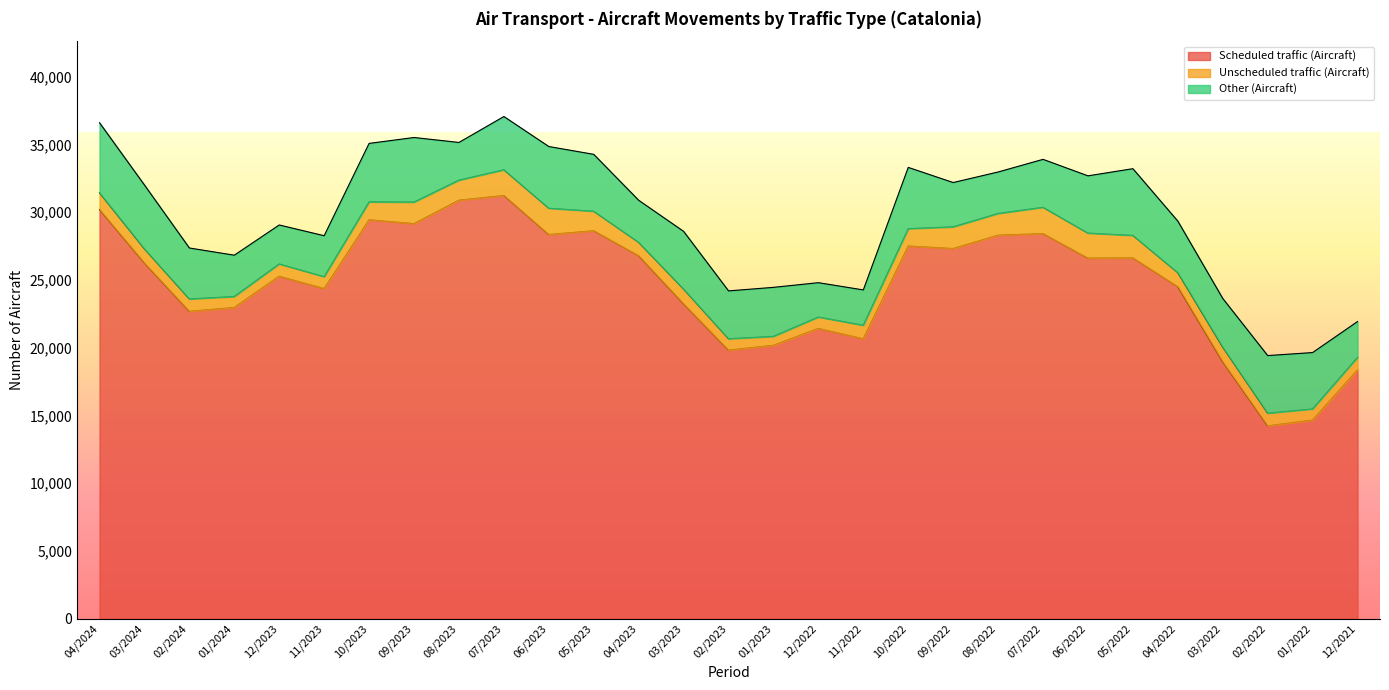

How many values in the Scheduled traffic (Aircraft) series are below 26247?

14